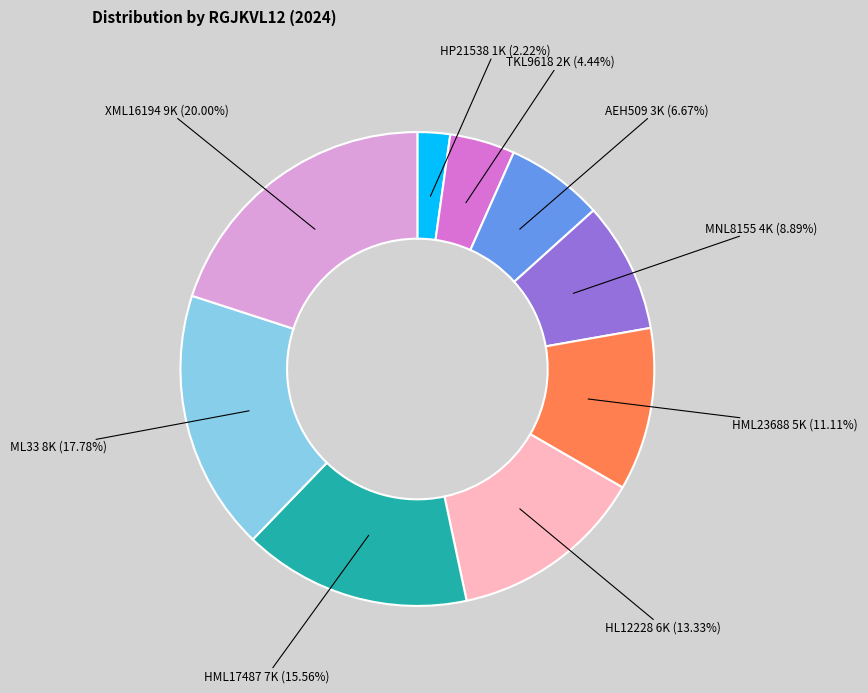

Does any single category account for the majority?

No